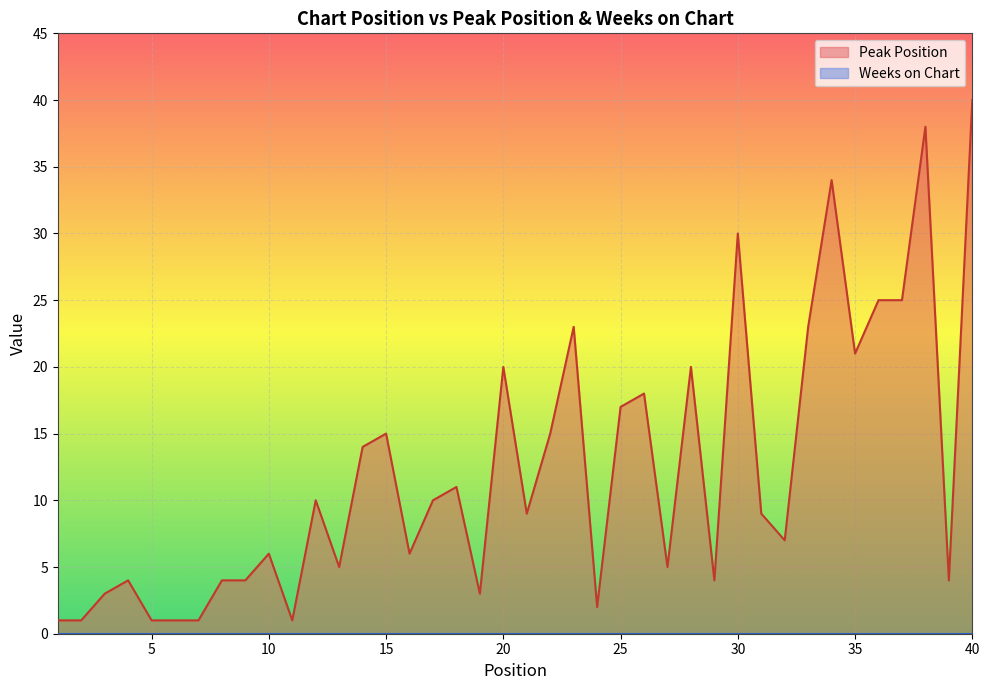

Reading left to right, list all the values displayed in this chart.

1	1	3	4	1	1	1	4	4	6	1	10	5	14	15	6	10	11	3	20	9	15	23	2	17	18	5	20	4	30	9	7	23	34	21	25	25	38	4	40